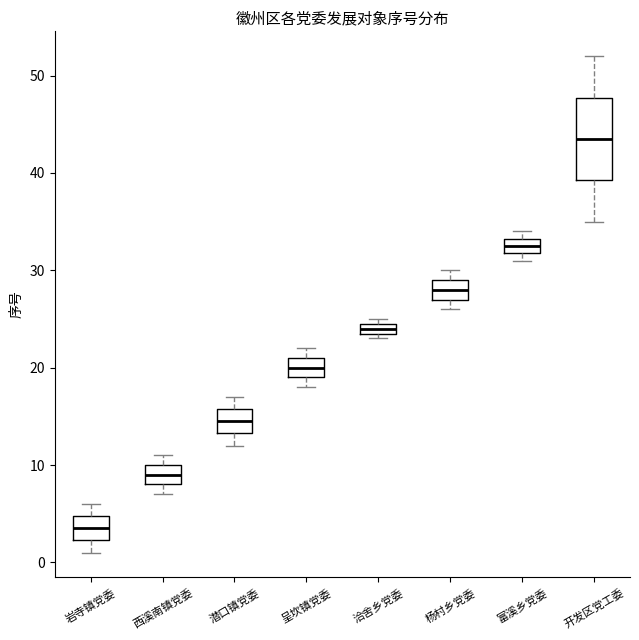

Which box's median line is the highest?

开发区党工委